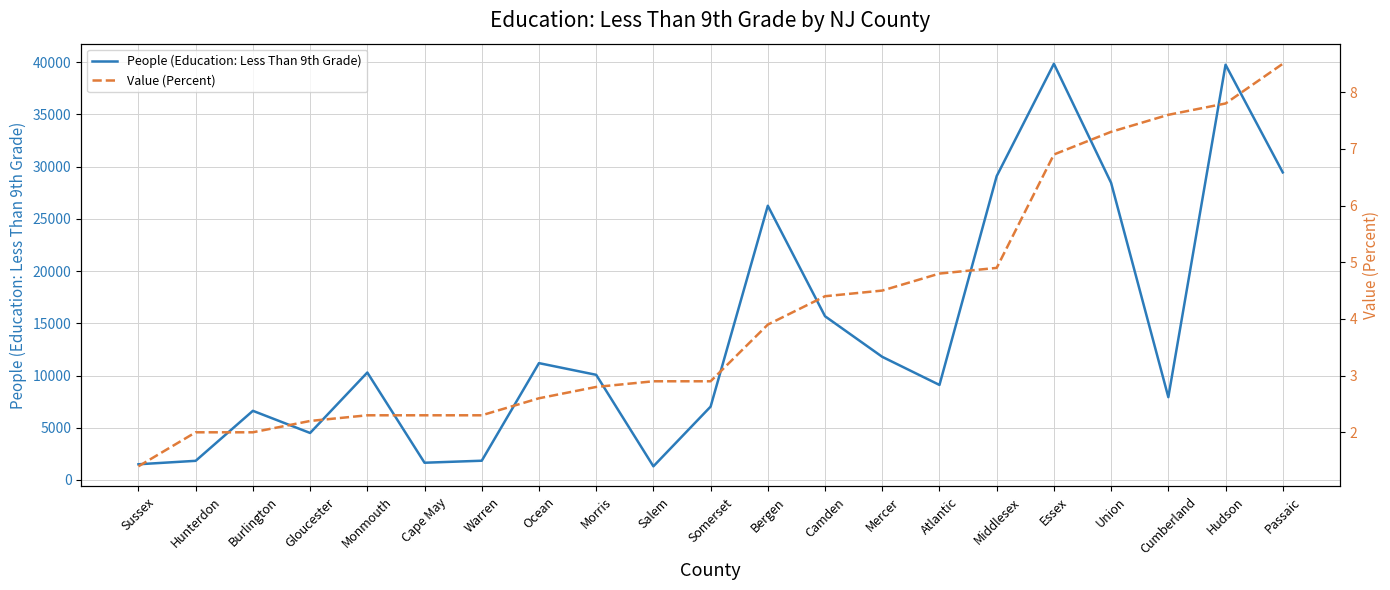

At which label does Value (Percent) reach its peak?

Passaic